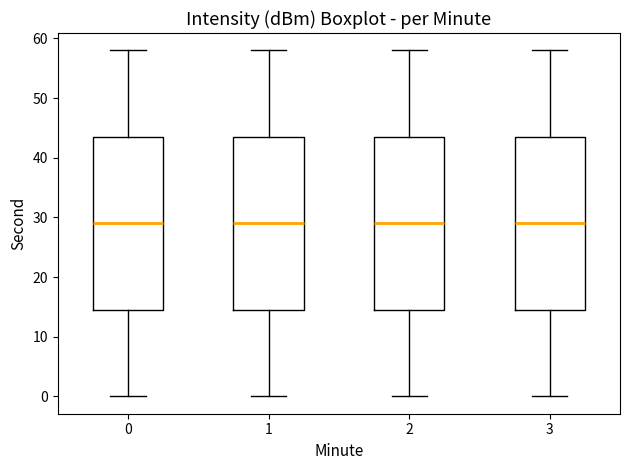

Reading left to right, read every box against the y-axis: the position of its median line, the range the box covers, and the ends of its whiskers. The values are not printed on the chart, so give them approximately, as read against the axis.

0: median 29, box 15 to 44, whiskers 0 to 58
1: median 29, box 15 to 44, whiskers 0 to 58
2: median 29, box 15 to 44, whiskers 0 to 58
3: median 29, box 15 to 44, whiskers 0 to 58